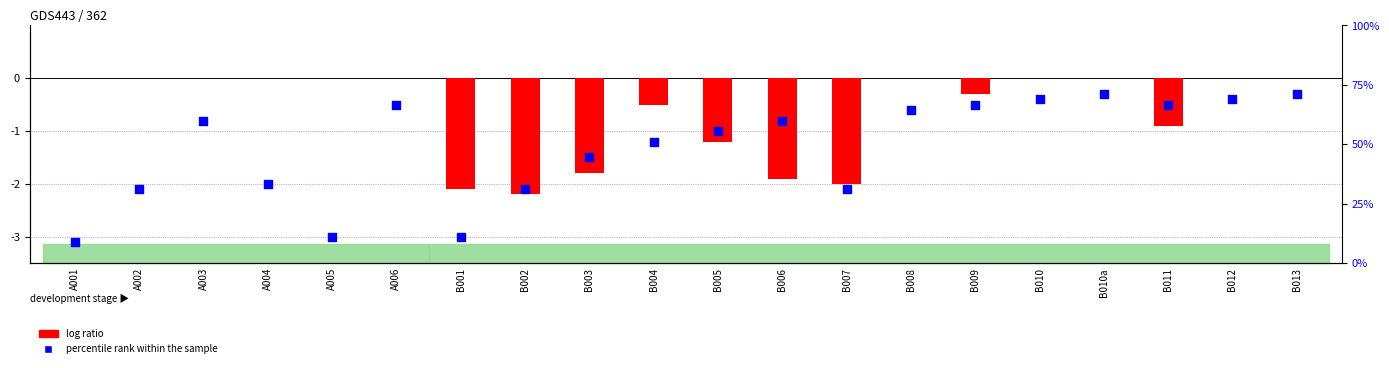

Which series reaches the maximum Y coordinate?

log ratio